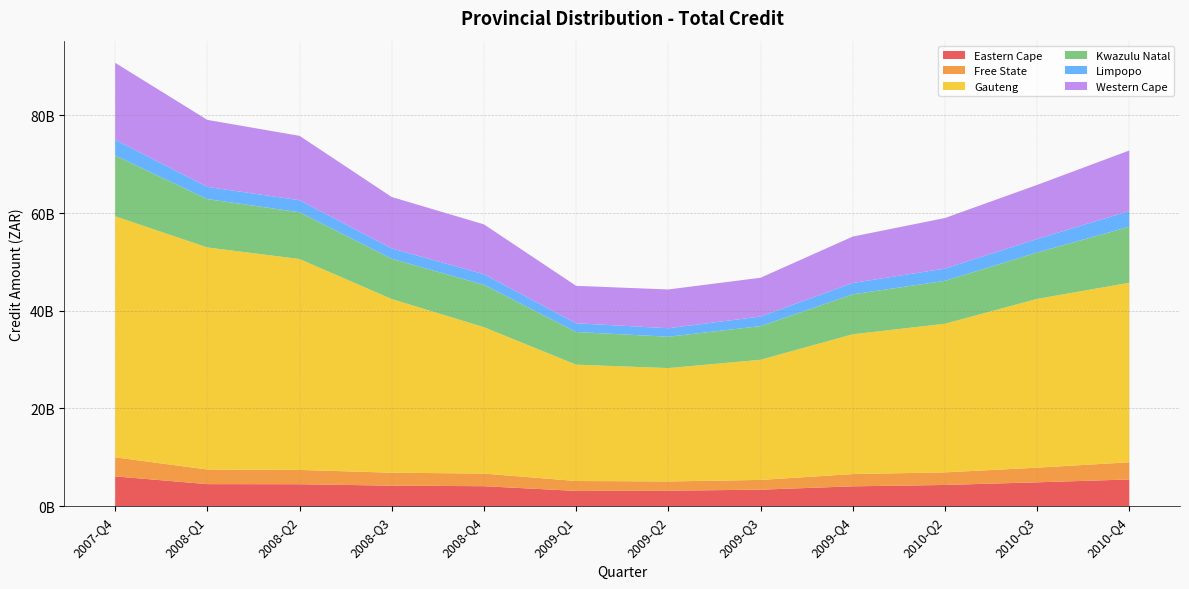

Reading right to left, what are all the values shown in this chart?

Eastern Cape: 5462066433.0	4877560135.0	4335991074.0	4055865677.0	3375688529.0	3163483264.0	3122354355.0	4081864161.1	4195324410.0	4484672625.0	4506426173.5	6092137314.0
Free State: 3516131326.0	3000861224.0	2581657622.0	2511640092.0	1992254403.0	1895686599.0	2026557672.0	2587103132.5	2653196955.0	2931283726.8	2994820519.0	3902553858.0
Gauteng: 36742680630.0	34538396721.0	30413608680.0	28604750992.0	24590852416.0	23197606219.0	23810110340.0	29958578862.0	35538481792.0	43161035525.1	45447746020.7	49328016934.0
Kwazulu Natal: 11458518062.0	9500604551.0	8787917284.0	8185687202.0	6889151856.0	6420601128.0	6686889603.0	8674337001.9	8239286164.0	9579457736.9	9899149132.0	12441772564.0
Limpopo: 3214285841.0	2775043747.0	2503847623.0	2320212204.0	1960570142.0	1738192935.0	1785729840.0	2166437856.0	2130327097.0	2460134611.1	2493993930.4	3222383218.0
Western Cape: 12399775070.0	11054932377.0	10347167396.0	9492162652.0	7939613667.0	7934226470.0	7658104326.0	10202190725.0	10513928378.0	13174782915.5	13717011763.7	15749867917.0